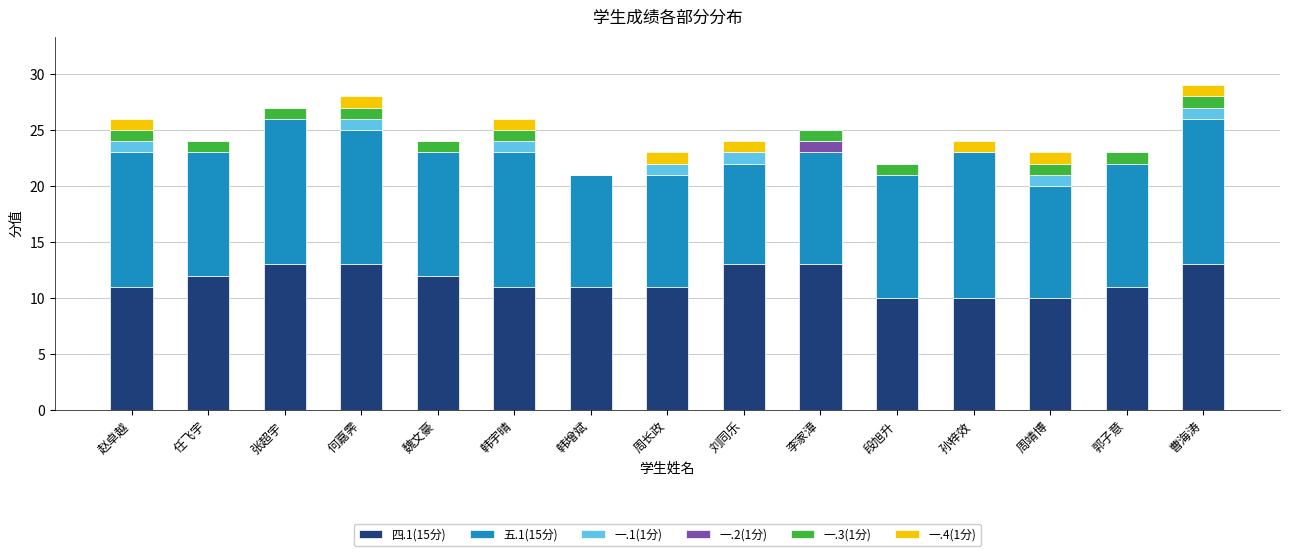

The value of 四.1(15分) at 李家漳 is 6. True or false?

False